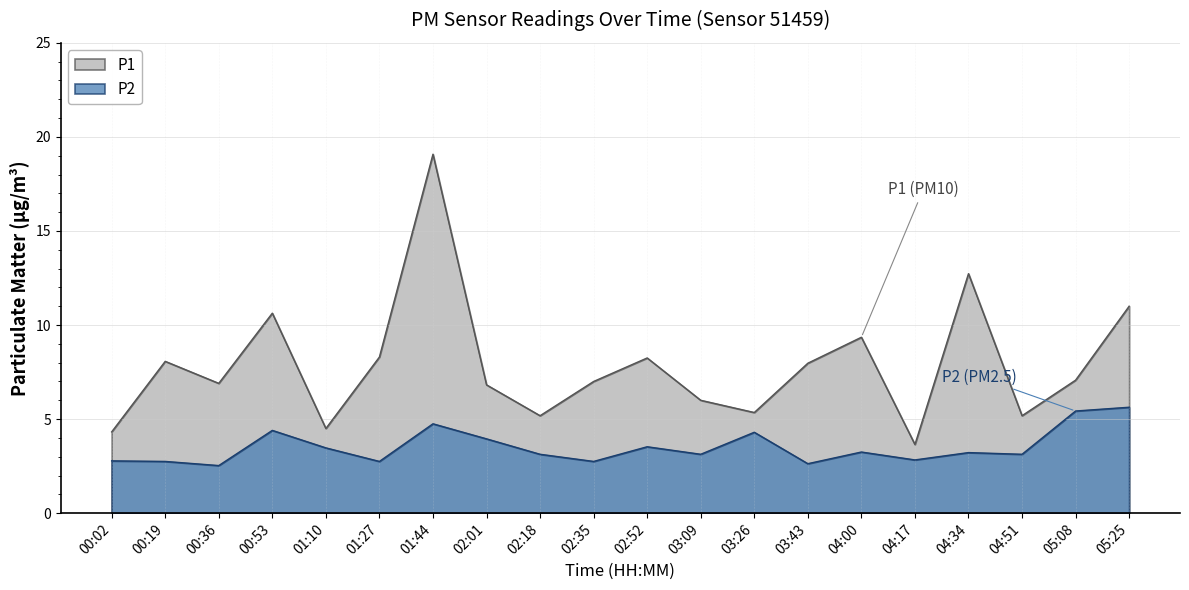

What are all the series names shown in the legend?

P1, P2